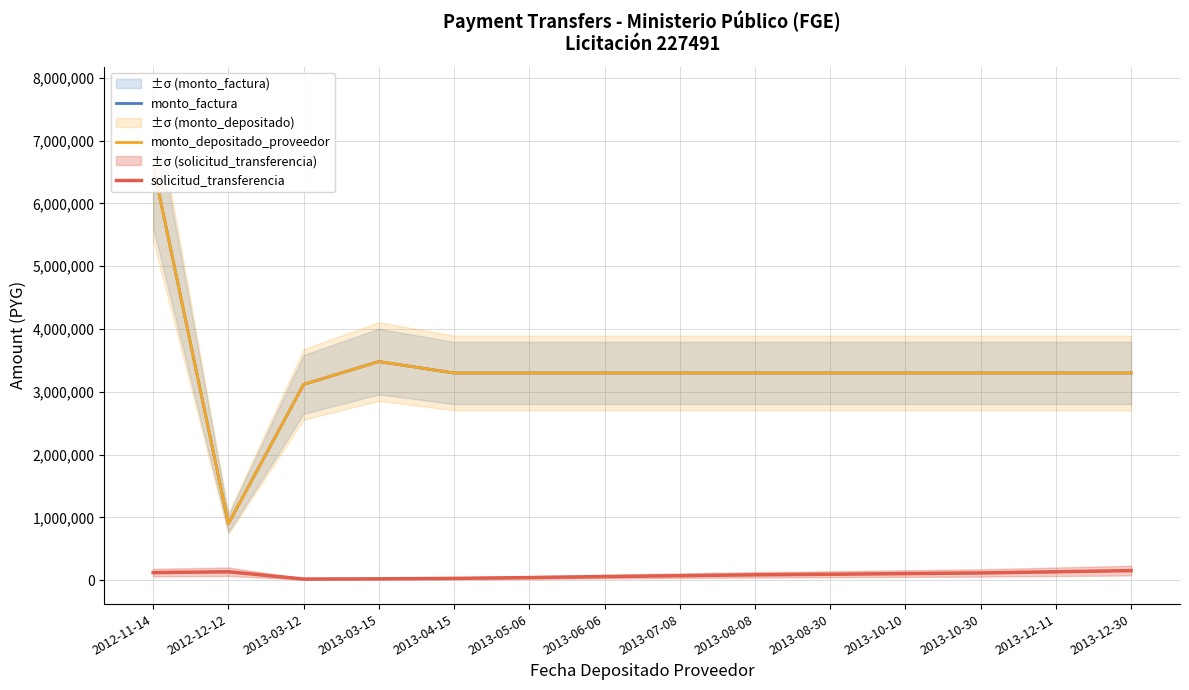

What is the sum of the monto_depositado_proveedor values at 2013-03-15 and 2012-12-12?

4381819